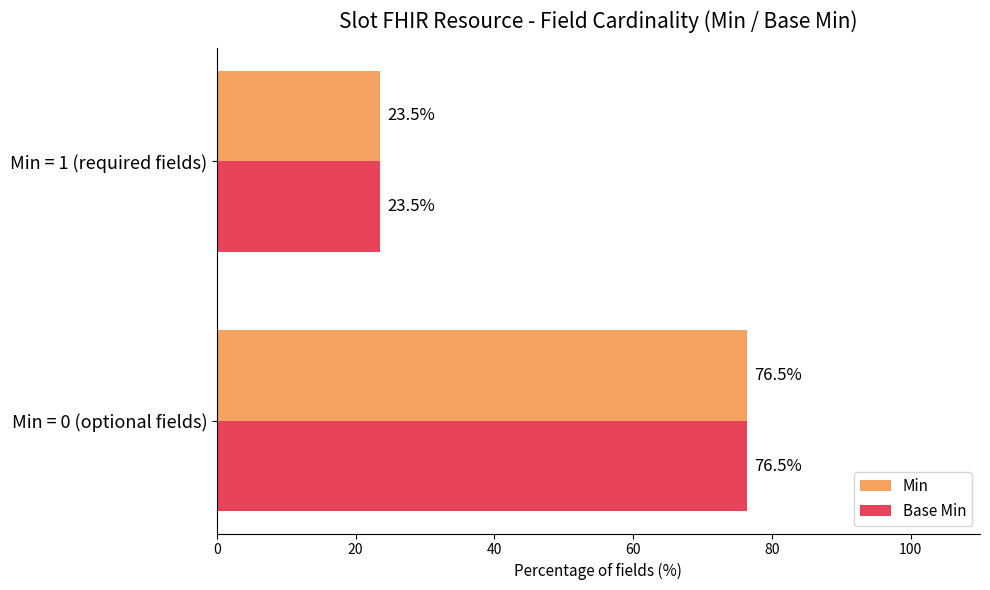

Read the Base Min value at Min = 1 (required fields).

23.5